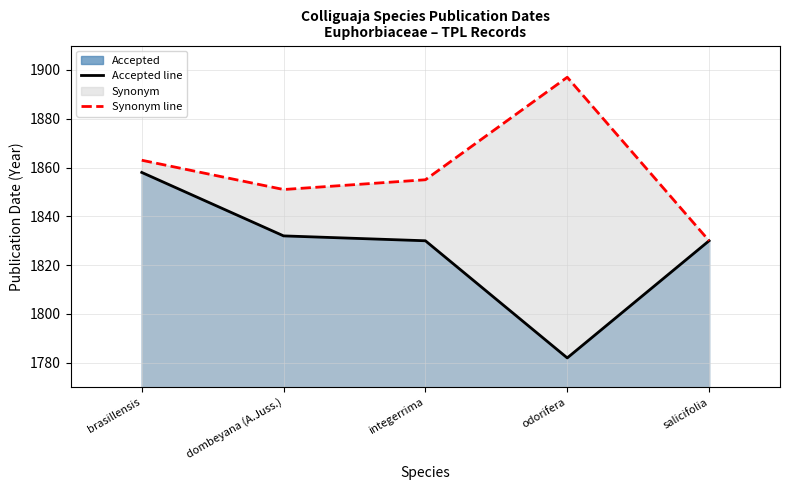

What is the label of the 1st point from the right?

salicifolia